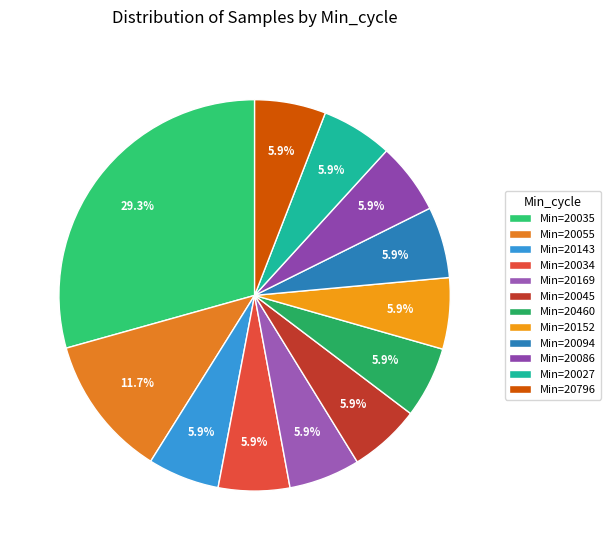

Is there any slice that represents more than half of the pie?

No